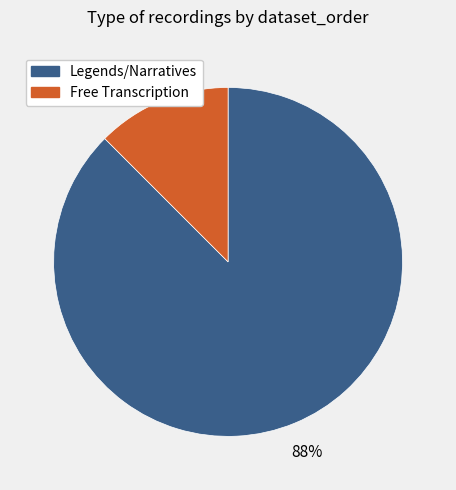

How many segments does this pie chart have?

2